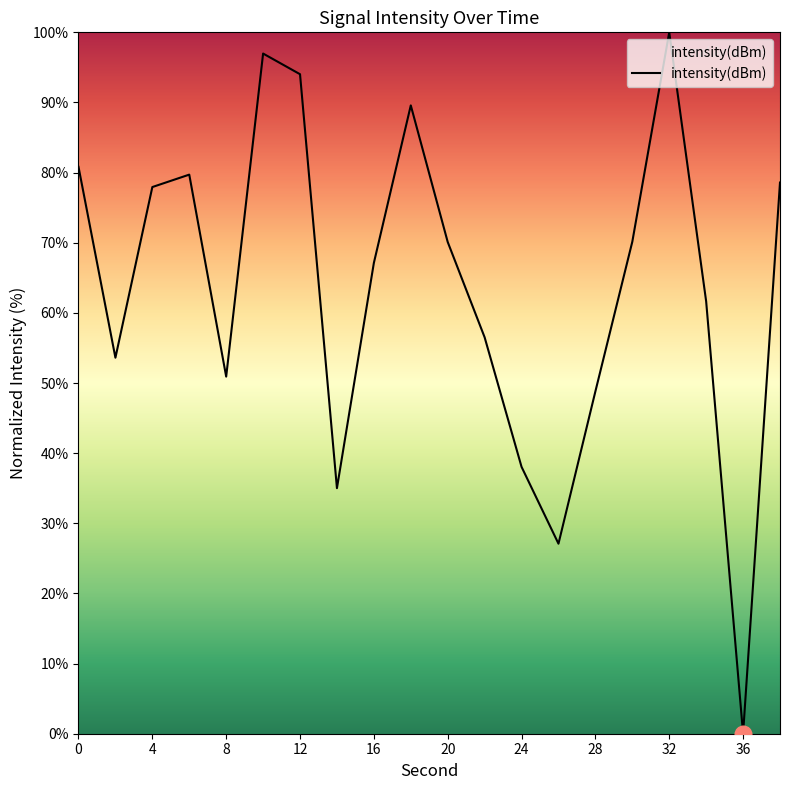

What is the greatest value displayed?

100.0